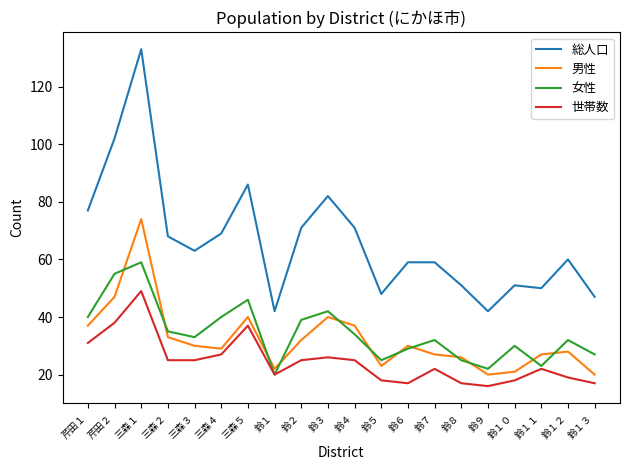

At which label does 世帯数 reach its peak?

三森１